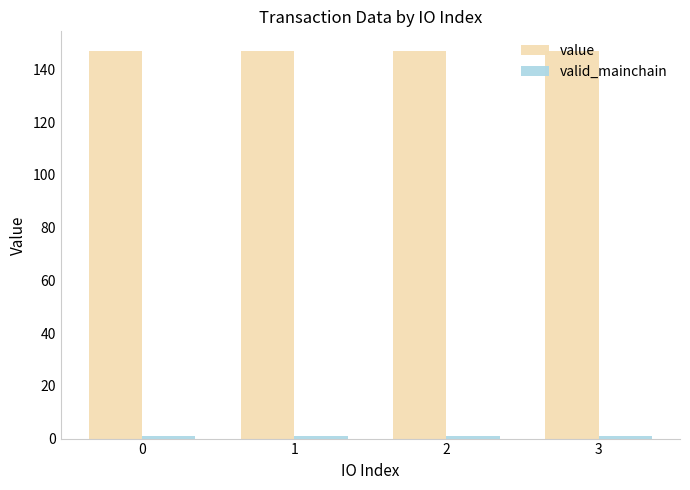

What is the difference between the highest and lowest values at 2?

146.1